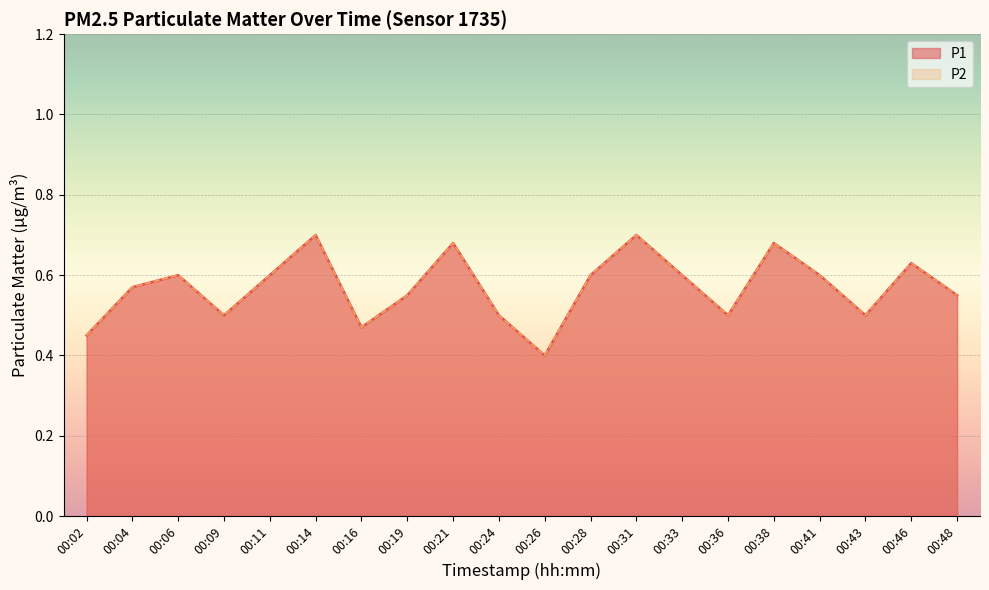

Which series has the largest total across all categories?

P1